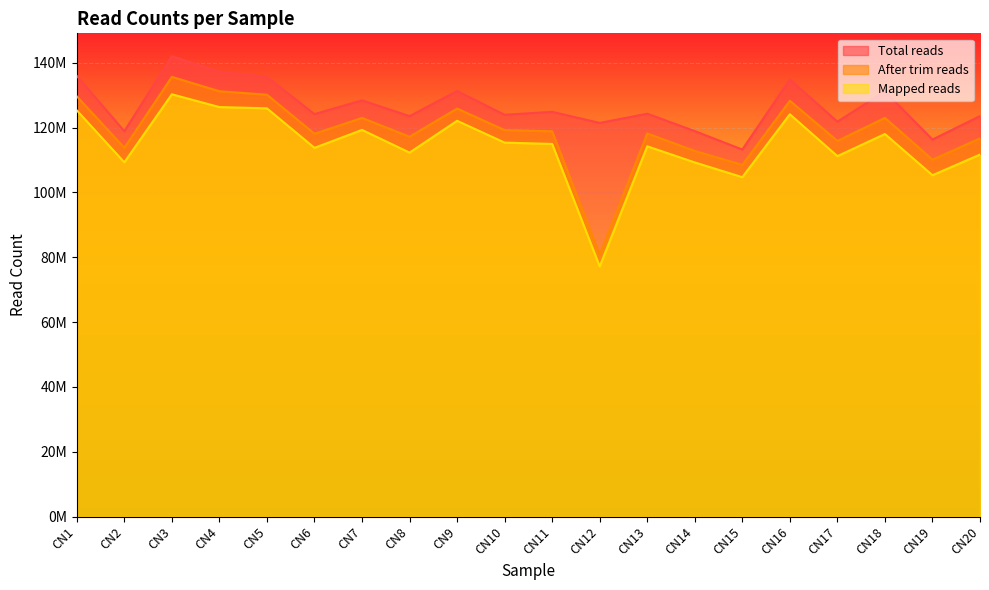

How many distinct data groups are displayed?

3